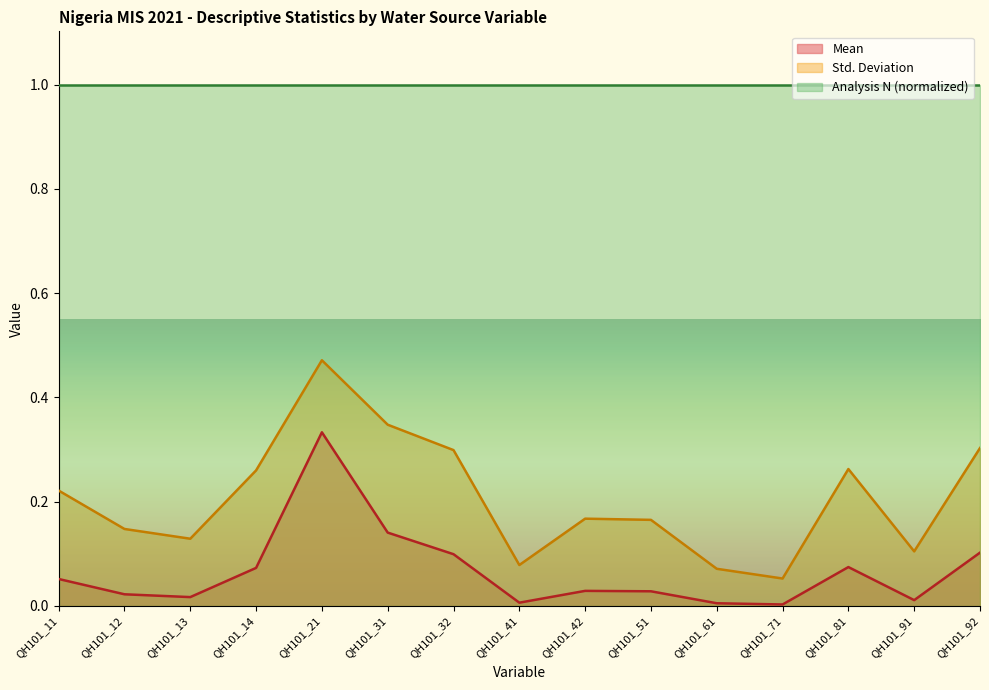

True or false: Mean and Std. Deviation intersect in this chart.

False